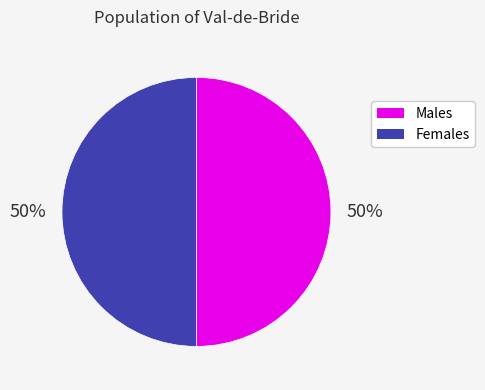

To the nearest percent, what is the average slice percentage?

50%